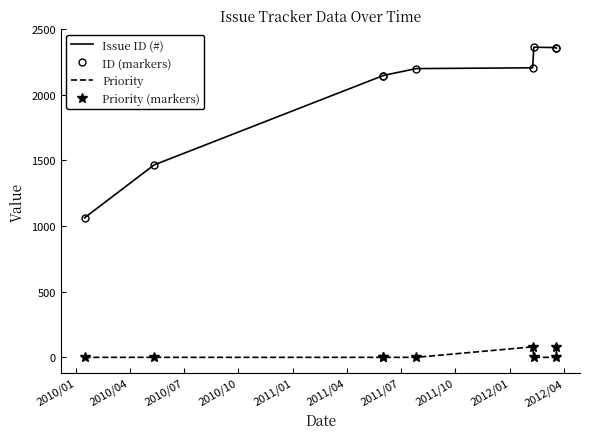

How many categories are shown in the chart?

9